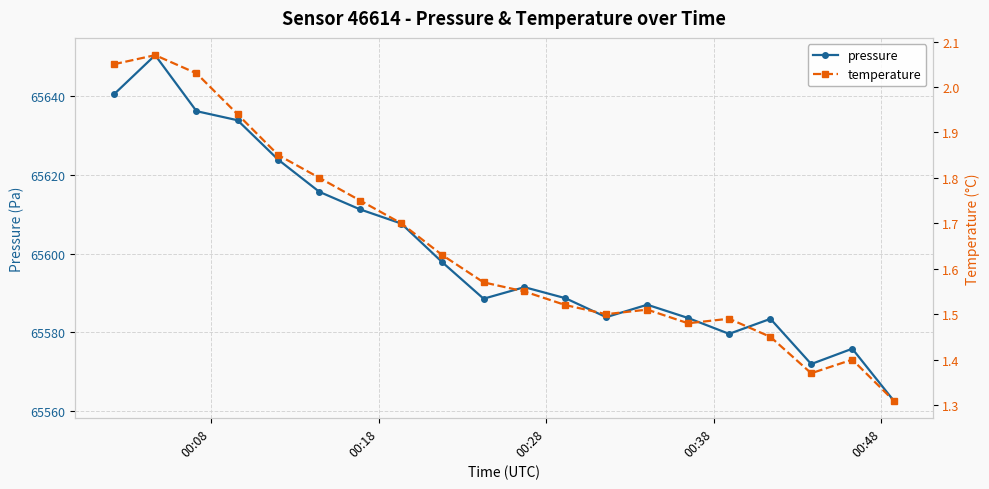

What is the minimum value for pressure?

65562.6